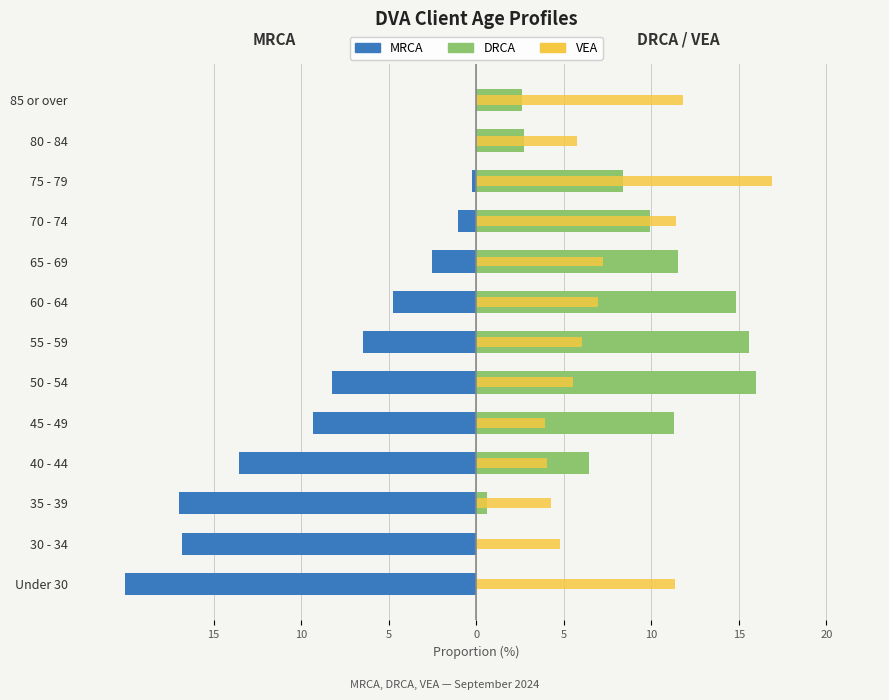

Which series has the widest spread of values?

MRCA